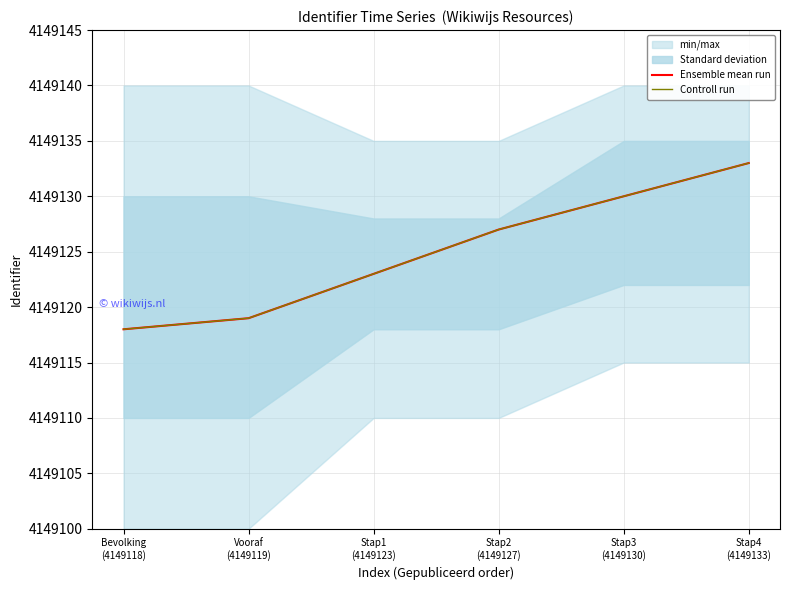

How many data points in Ensemble mean run are above 4149127?

2